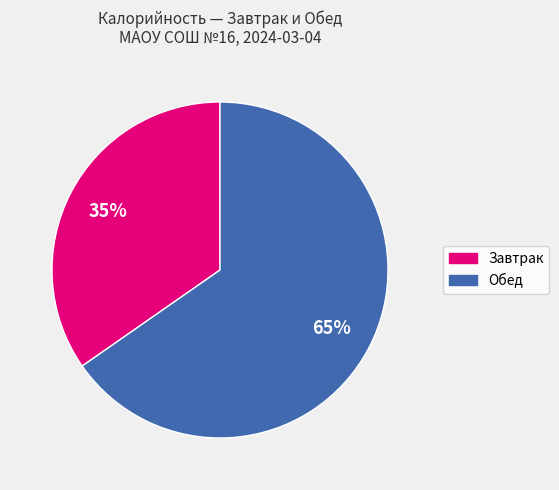

To the nearest percent, what is the average slice percentage?

50%